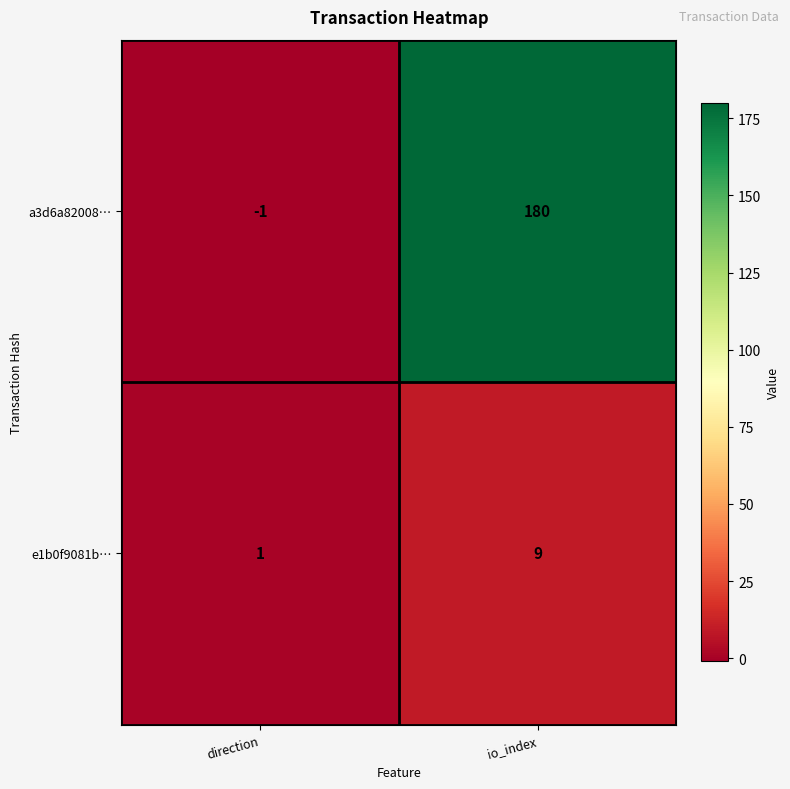

What is the difference between the e1b0f9081b… values at direction and io_index?

8